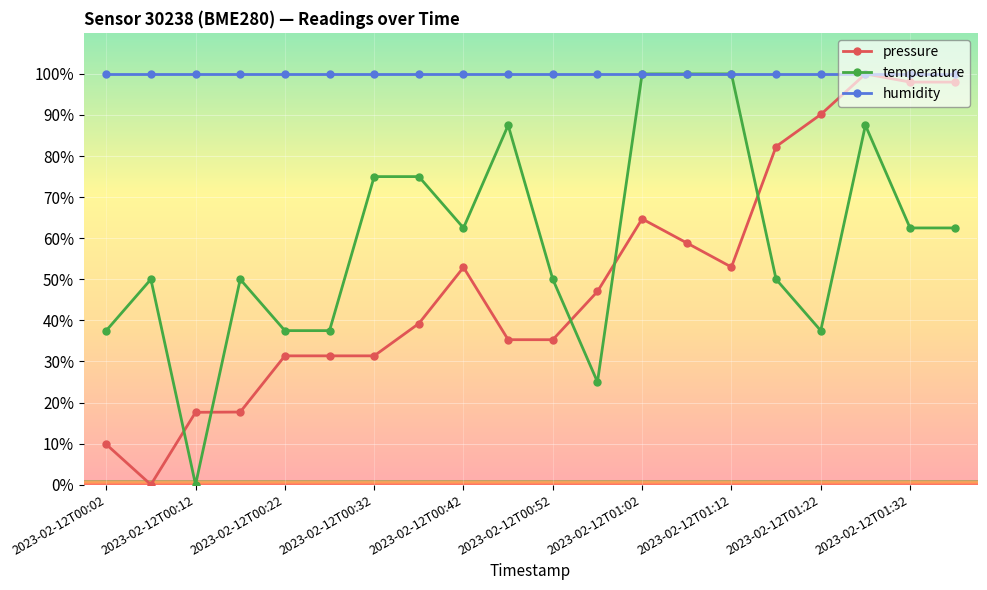

True or false: temperature and pressure intersect in this chart.

True